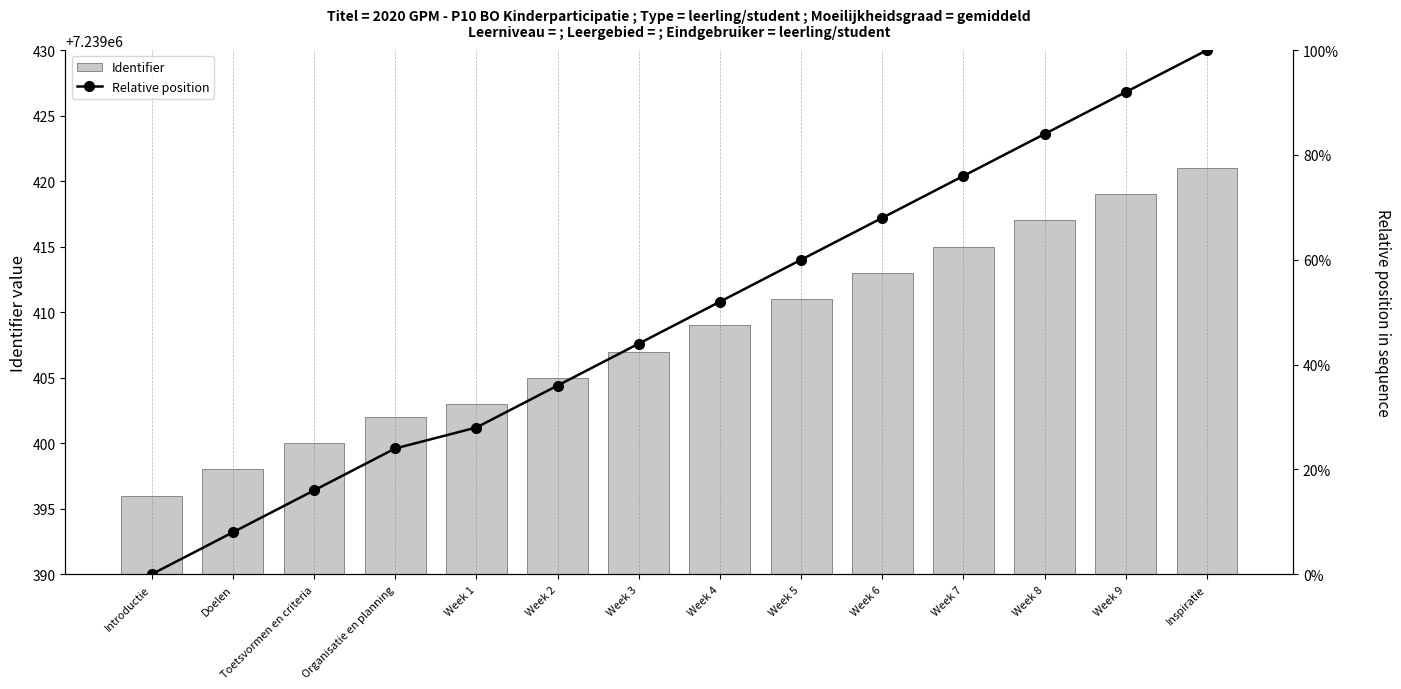

Reading left to right, transcribe all the data shown in this chart.

Identifier: 7239396.0	7239398.0	7239400.0	7239402.0	7239403.0	7239405.0	7239407.0	7239409.0	7239411.0	7239413.0	7239415.0	7239417.0	7239419.0	7239421.0
Relative position: 0.0	8.0	16.0	24.0	28.0	36.0	44.0	52.0	60.0	68.0	76.0	84.0	92.0	100.0